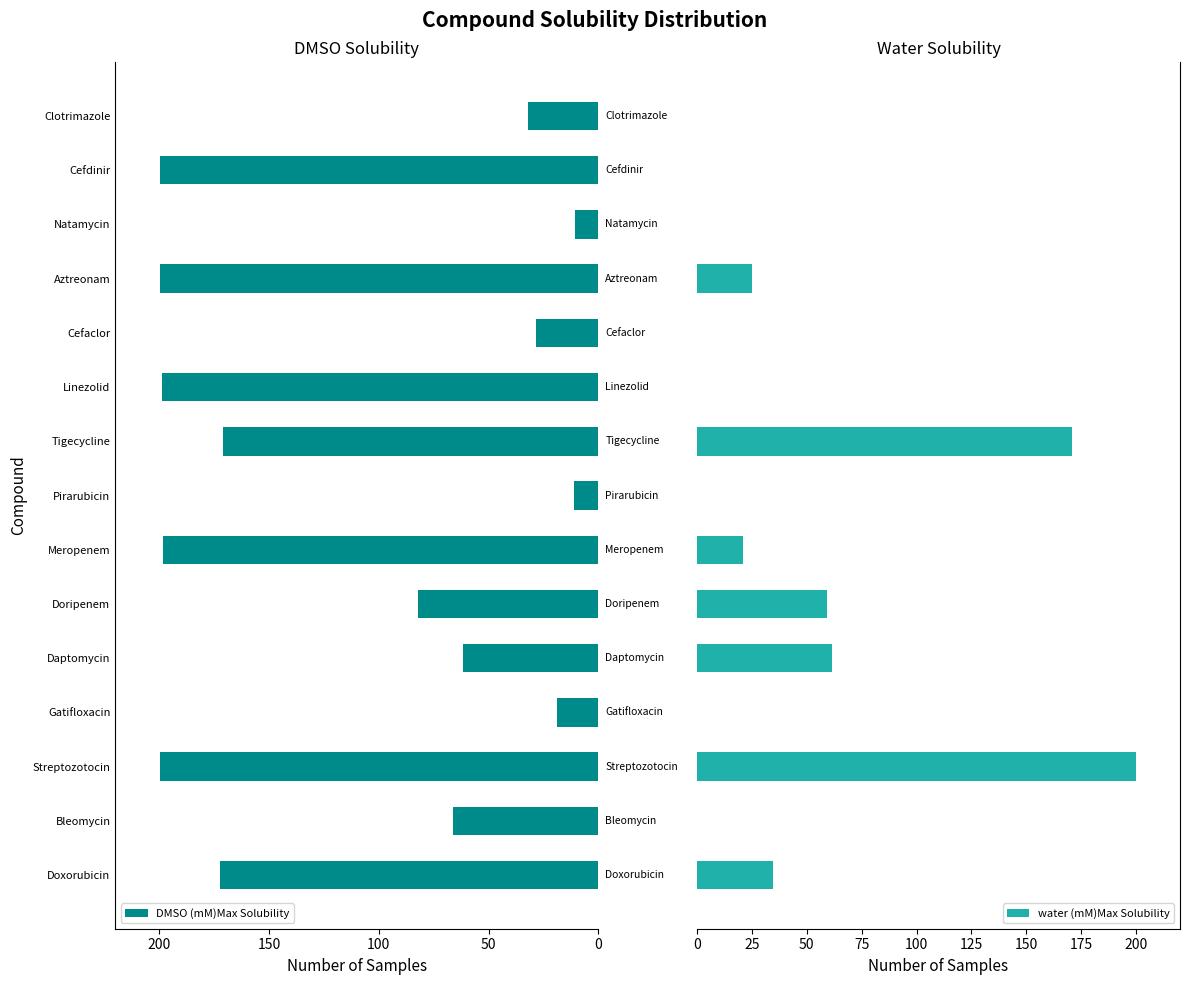

What is the sum of all water (mM)Max Solubility values?

572.2